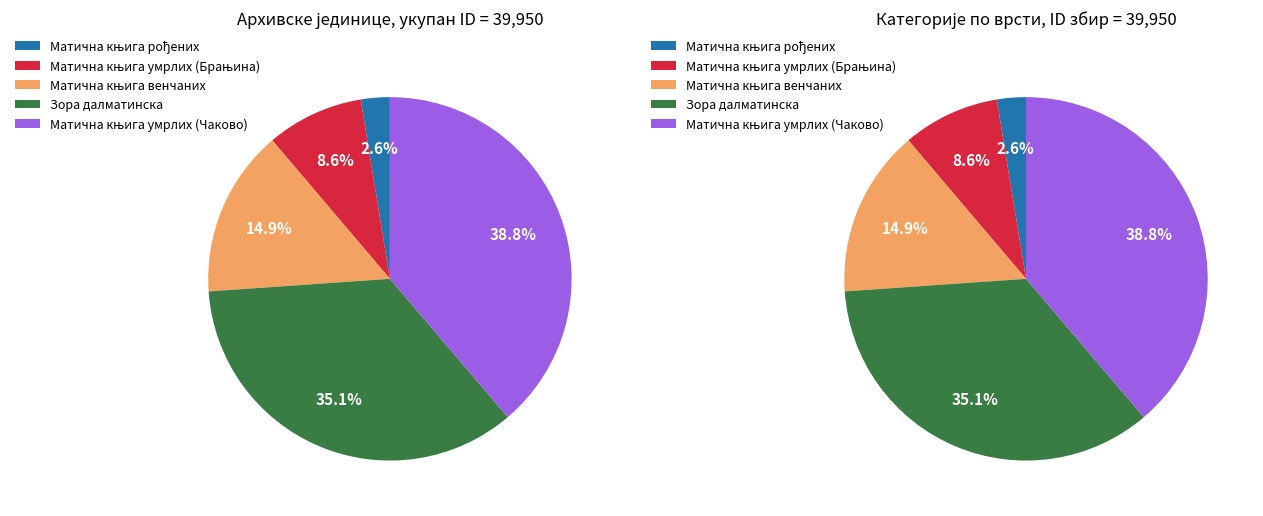

What is the largest slice in the pie chart?

Матична књига умрлих (Чаково)